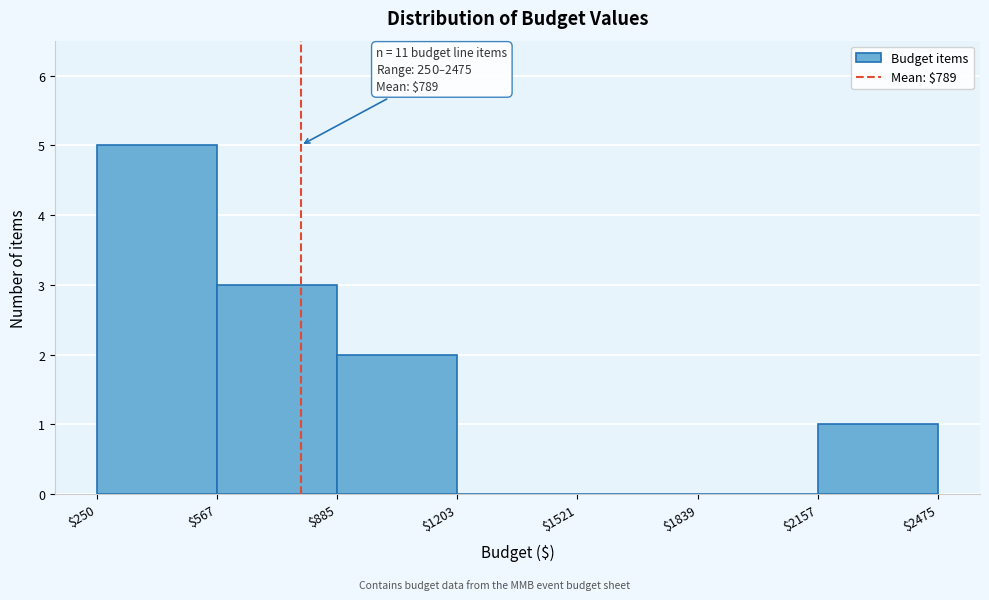

Over which range of the x-axis is the bar tallest?

$250 to $567